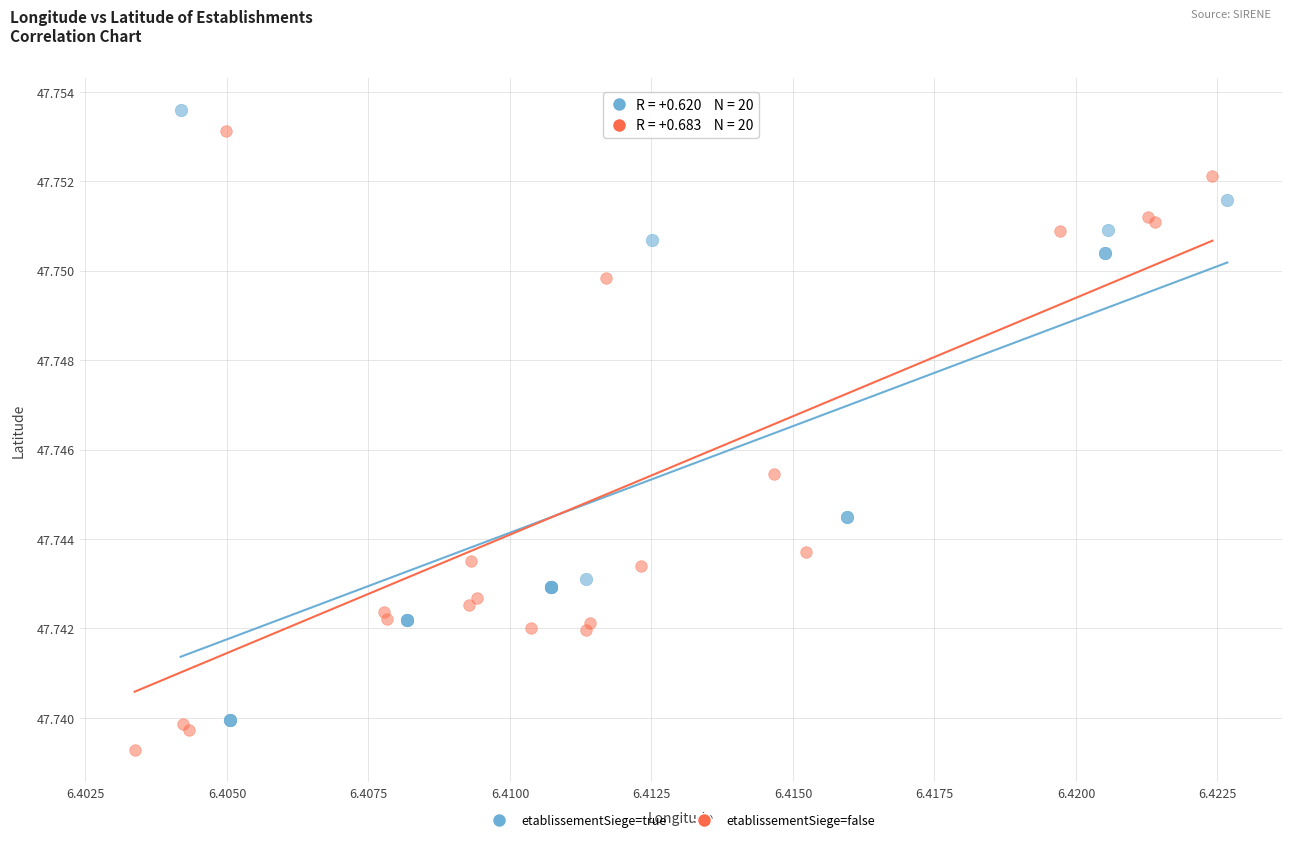

Which series contains the lowest Y value?

etablissementSiege=false